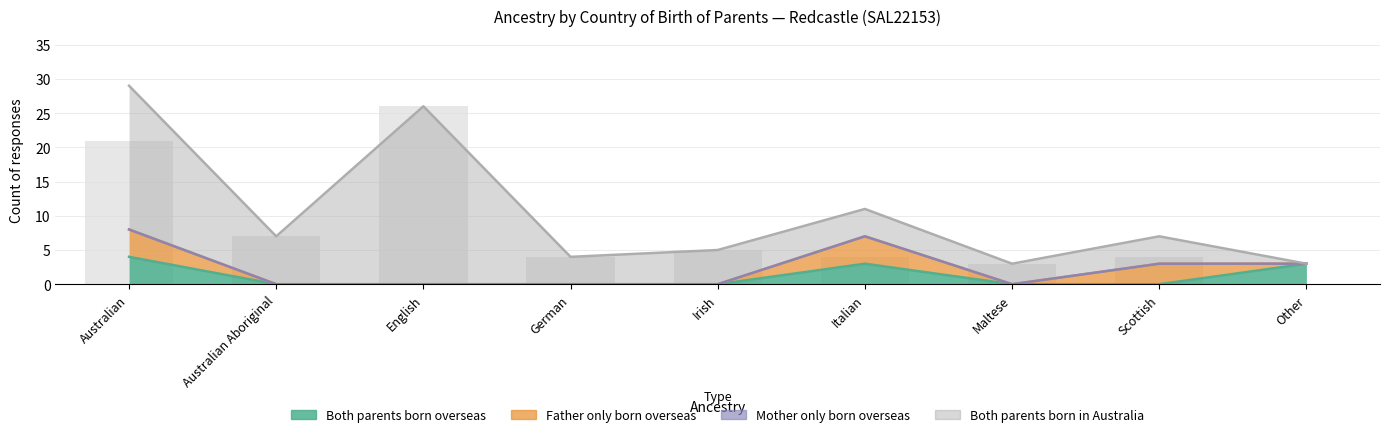

Between English and Italian, which series saw the biggest shift?

Both parents born in Australia